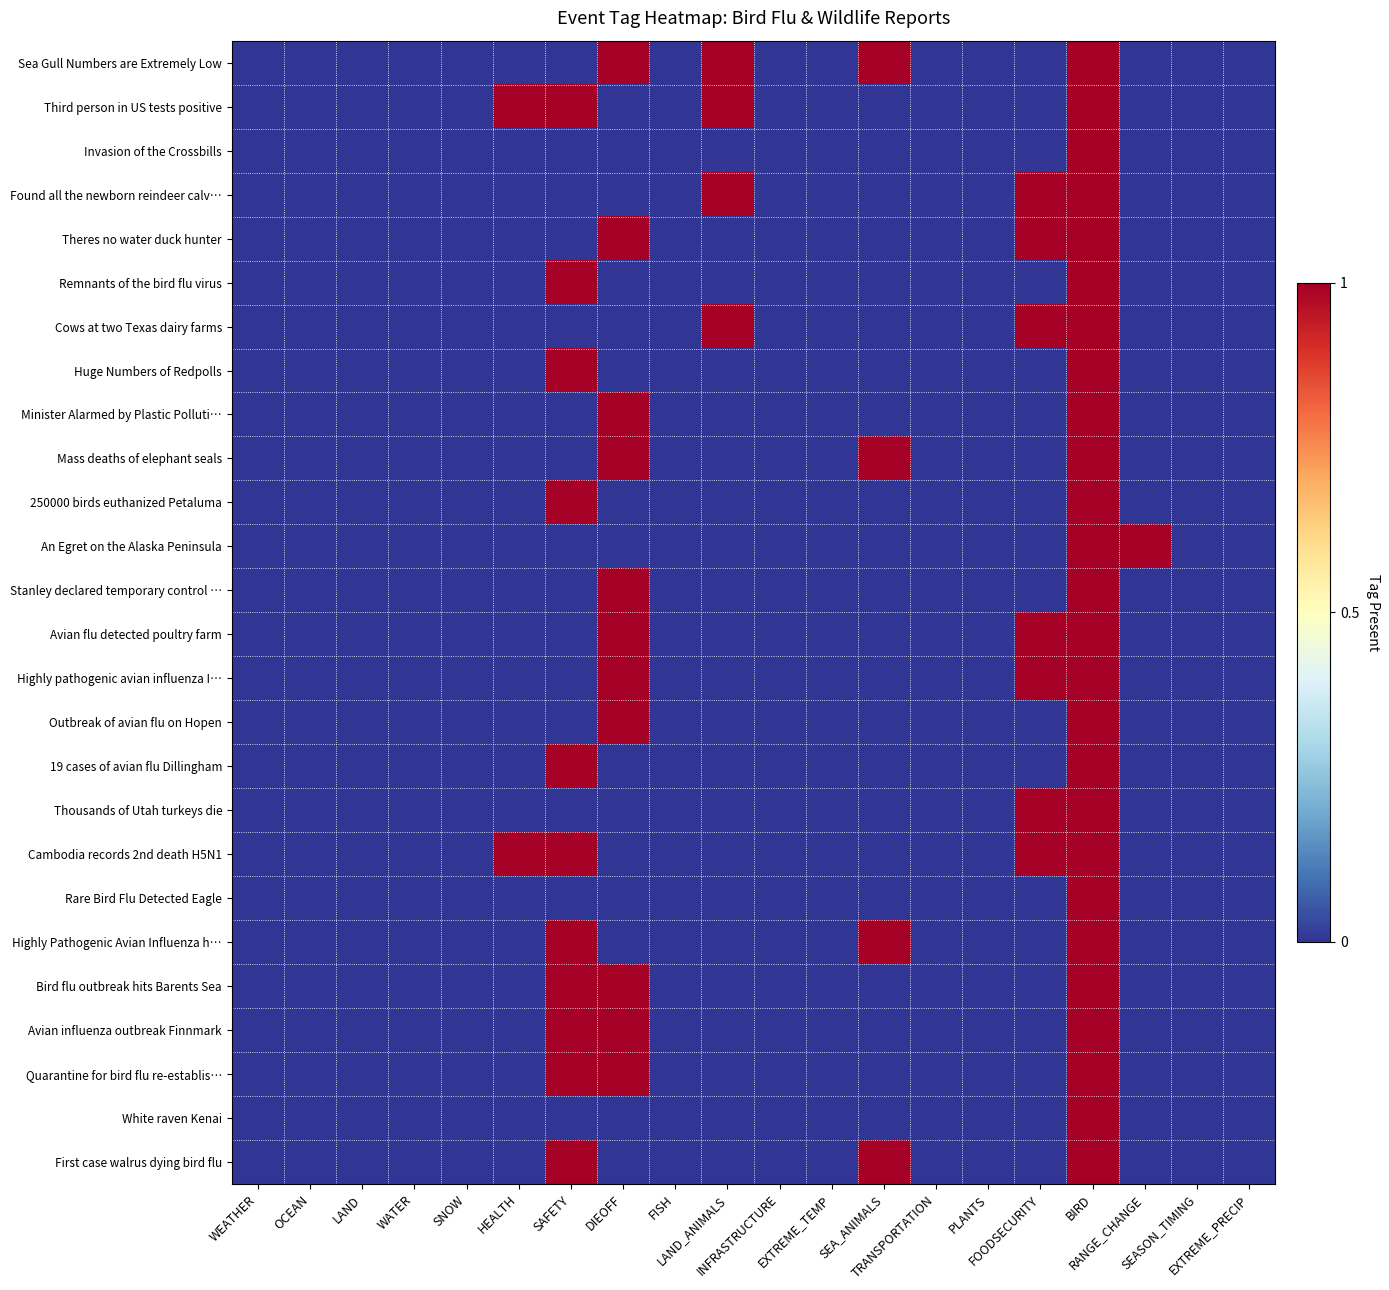

Reading left to right, list all the values displayed in this chart.

Sea Gull Numbers are Extremely Low: WEATHER=0	OCEAN=0	LAND=0	WATER=0	SNOW=0	HEALTH=0	SAFETY=0	DIEOFF=1	FISH=0	LAND_ANIMALS=1	INFRASTRUCTURE=0	EXTREME_TEMP=0	SEA_ANIMALS=1	TRANSPORTATION=0	PLANTS=0	FOODSECURITY=0	BIRD=1	RANGE_CHANGE=0	SEASON_TIMING=0	EXTREME_PRECIP=0
Third person in US tests positive: WEATHER=0	OCEAN=0	LAND=0	WATER=0	SNOW=0	HEALTH=1	SAFETY=1	DIEOFF=0	FISH=0	LAND_ANIMALS=1	INFRASTRUCTURE=0	EXTREME_TEMP=0	SEA_ANIMALS=0	TRANSPORTATION=0	PLANTS=0	FOODSECURITY=0	BIRD=1	RANGE_CHANGE=0	SEASON_TIMING=0	EXTREME_PRECIP=0
Invasion of the Crossbills: WEATHER=0	OCEAN=0	LAND=0	WATER=0	SNOW=0	HEALTH=0	SAFETY=0	DIEOFF=0	FISH=0	LAND_ANIMALS=0	INFRASTRUCTURE=0	EXTREME_TEMP=0	SEA_ANIMALS=0	TRANSPORTATION=0	PLANTS=0	FOODSECURITY=0	BIRD=1	RANGE_CHANGE=0	SEASON_TIMING=0	EXTREME_PRECIP=0
Found all the newborn reindeer calv…: WEATHER=0	OCEAN=0	LAND=0	WATER=0	SNOW=0	HEALTH=0	SAFETY=0	DIEOFF=0	FISH=0	LAND_ANIMALS=1	INFRASTRUCTURE=0	EXTREME_TEMP=0	SEA_ANIMALS=0	TRANSPORTATION=0	PLANTS=0	FOODSECURITY=1	BIRD=1	RANGE_CHANGE=0	SEASON_TIMING=0	EXTREME_PRECIP=0
Theres no water duck hunter: WEATHER=0	OCEAN=0	LAND=0	WATER=0	SNOW=0	HEALTH=0	SAFETY=0	DIEOFF=1	FISH=0	LAND_ANIMALS=0	INFRASTRUCTURE=0	EXTREME_TEMP=0	SEA_ANIMALS=0	TRANSPORTATION=0	PLANTS=0	FOODSECURITY=1	BIRD=1	RANGE_CHANGE=0	SEASON_TIMING=0	EXTREME_PRECIP=0
Remnants of the bird flu virus: WEATHER=0	OCEAN=0	LAND=0	WATER=0	SNOW=0	HEALTH=0	SAFETY=1	DIEOFF=0	FISH=0	LAND_ANIMALS=0	INFRASTRUCTURE=0	EXTREME_TEMP=0	SEA_ANIMALS=0	TRANSPORTATION=0	PLANTS=0	FOODSECURITY=0	BIRD=1	RANGE_CHANGE=0	SEASON_TIMING=0	EXTREME_PRECIP=0
Cows at two Texas dairy farms: WEATHER=0	OCEAN=0	LAND=0	WATER=0	SNOW=0	HEALTH=0	SAFETY=0	DIEOFF=0	FISH=0	LAND_ANIMALS=1	INFRASTRUCTURE=0	EXTREME_TEMP=0	SEA_ANIMALS=0	TRANSPORTATION=0	PLANTS=0	FOODSECURITY=1	BIRD=1	RANGE_CHANGE=0	SEASON_TIMING=0	EXTREME_PRECIP=0
Huge Numbers of Redpolls: WEATHER=0	OCEAN=0	LAND=0	WATER=0	SNOW=0	HEALTH=0	SAFETY=1	DIEOFF=0	FISH=0	LAND_ANIMALS=0	INFRASTRUCTURE=0	EXTREME_TEMP=0	SEA_ANIMALS=0	TRANSPORTATION=0	PLANTS=0	FOODSECURITY=0	BIRD=1	RANGE_CHANGE=0	SEASON_TIMING=0	EXTREME_PRECIP=0
Minister Alarmed by Plastic Polluti…: WEATHER=0	OCEAN=0	LAND=0	WATER=0	SNOW=0	HEALTH=0	SAFETY=0	DIEOFF=1	FISH=0	LAND_ANIMALS=0	INFRASTRUCTURE=0	EXTREME_TEMP=0	SEA_ANIMALS=0	TRANSPORTATION=0	PLANTS=0	FOODSECURITY=0	BIRD=1	RANGE_CHANGE=0	SEASON_TIMING=0	EXTREME_PRECIP=0
Mass deaths of elephant seals: WEATHER=0	OCEAN=0	LAND=0	WATER=0	SNOW=0	HEALTH=0	SAFETY=0	DIEOFF=1	FISH=0	LAND_ANIMALS=0	INFRASTRUCTURE=0	EXTREME_TEMP=0	SEA_ANIMALS=1	TRANSPORTATION=0	PLANTS=0	FOODSECURITY=0	BIRD=1	RANGE_CHANGE=0	SEASON_TIMING=0	EXTREME_PRECIP=0
250000 birds euthanized Petaluma: WEATHER=0	OCEAN=0	LAND=0	WATER=0	SNOW=0	HEALTH=0	SAFETY=1	DIEOFF=0	FISH=0	LAND_ANIMALS=0	INFRASTRUCTURE=0	EXTREME_TEMP=0	SEA_ANIMALS=0	TRANSPORTATION=0	PLANTS=0	FOODSECURITY=0	BIRD=1	RANGE_CHANGE=0	SEASON_TIMING=0	EXTREME_PRECIP=0
An Egret on the Alaska Peninsula: WEATHER=0	OCEAN=0	LAND=0	WATER=0	SNOW=0	HEALTH=0	SAFETY=0	DIEOFF=0	FISH=0	LAND_ANIMALS=0	INFRASTRUCTURE=0	EXTREME_TEMP=0	SEA_ANIMALS=0	TRANSPORTATION=0	PLANTS=0	FOODSECURITY=0	BIRD=1	RANGE_CHANGE=1	SEASON_TIMING=0	EXTREME_PRECIP=0
Stanley declared temporary control …: WEATHER=0	OCEAN=0	LAND=0	WATER=0	SNOW=0	HEALTH=0	SAFETY=0	DIEOFF=1	FISH=0	LAND_ANIMALS=0	INFRASTRUCTURE=0	EXTREME_TEMP=0	SEA_ANIMALS=0	TRANSPORTATION=0	PLANTS=0	FOODSECURITY=0	BIRD=1	RANGE_CHANGE=0	SEASON_TIMING=0	EXTREME_PRECIP=0
Avian flu detected poultry farm: WEATHER=0	OCEAN=0	LAND=0	WATER=0	SNOW=0	HEALTH=0	SAFETY=0	DIEOFF=1	FISH=0	LAND_ANIMALS=0	INFRASTRUCTURE=0	EXTREME_TEMP=0	SEA_ANIMALS=0	TRANSPORTATION=0	PLANTS=0	FOODSECURITY=1	BIRD=1	RANGE_CHANGE=0	SEASON_TIMING=0	EXTREME_PRECIP=0
Highly pathogenic avian influenza I…: WEATHER=0	OCEAN=0	LAND=0	WATER=0	SNOW=0	HEALTH=0	SAFETY=0	DIEOFF=1	FISH=0	LAND_ANIMALS=0	INFRASTRUCTURE=0	EXTREME_TEMP=0	SEA_ANIMALS=0	TRANSPORTATION=0	PLANTS=0	FOODSECURITY=1	BIRD=1	RANGE_CHANGE=0	SEASON_TIMING=0	EXTREME_PRECIP=0
Outbreak of avian flu on Hopen: WEATHER=0	OCEAN=0	LAND=0	WATER=0	SNOW=0	HEALTH=0	SAFETY=0	DIEOFF=1	FISH=0	LAND_ANIMALS=0	INFRASTRUCTURE=0	EXTREME_TEMP=0	SEA_ANIMALS=0	TRANSPORTATION=0	PLANTS=0	FOODSECURITY=0	BIRD=1	RANGE_CHANGE=0	SEASON_TIMING=0	EXTREME_PRECIP=0
19 cases of avian flu Dillingham: WEATHER=0	OCEAN=0	LAND=0	WATER=0	SNOW=0	HEALTH=0	SAFETY=1	DIEOFF=0	FISH=0	LAND_ANIMALS=0	INFRASTRUCTURE=0	EXTREME_TEMP=0	SEA_ANIMALS=0	TRANSPORTATION=0	PLANTS=0	FOODSECURITY=0	BIRD=1	RANGE_CHANGE=0	SEASON_TIMING=0	EXTREME_PRECIP=0
Thousands of Utah turkeys die: WEATHER=0	OCEAN=0	LAND=0	WATER=0	SNOW=0	HEALTH=0	SAFETY=0	DIEOFF=0	FISH=0	LAND_ANIMALS=0	INFRASTRUCTURE=0	EXTREME_TEMP=0	SEA_ANIMALS=0	TRANSPORTATION=0	PLANTS=0	FOODSECURITY=1	BIRD=1	RANGE_CHANGE=0	SEASON_TIMING=0	EXTREME_PRECIP=0
Cambodia records 2nd death H5N1: WEATHER=0	OCEAN=0	LAND=0	WATER=0	SNOW=0	HEALTH=1	SAFETY=1	DIEOFF=0	FISH=0	LAND_ANIMALS=0	INFRASTRUCTURE=0	EXTREME_TEMP=0	SEA_ANIMALS=0	TRANSPORTATION=0	PLANTS=0	FOODSECURITY=1	BIRD=1	RANGE_CHANGE=0	SEASON_TIMING=0	EXTREME_PRECIP=0
Rare Bird Flu Detected Eagle: WEATHER=0	OCEAN=0	LAND=0	WATER=0	SNOW=0	HEALTH=0	SAFETY=0	DIEOFF=0	FISH=0	LAND_ANIMALS=0	INFRASTRUCTURE=0	EXTREME_TEMP=0	SEA_ANIMALS=0	TRANSPORTATION=0	PLANTS=0	FOODSECURITY=0	BIRD=1	RANGE_CHANGE=0	SEASON_TIMING=0	EXTREME_PRECIP=0
Highly Pathogenic Avian Influenza h…: WEATHER=0	OCEAN=0	LAND=0	WATER=0	SNOW=0	HEALTH=0	SAFETY=1	DIEOFF=0	FISH=0	LAND_ANIMALS=0	INFRASTRUCTURE=0	EXTREME_TEMP=0	SEA_ANIMALS=1	TRANSPORTATION=0	PLANTS=0	FOODSECURITY=0	BIRD=1	RANGE_CHANGE=0	SEASON_TIMING=0	EXTREME_PRECIP=0
Bird flu outbreak hits Barents Sea: WEATHER=0	OCEAN=0	LAND=0	WATER=0	SNOW=0	HEALTH=0	SAFETY=1	DIEOFF=1	FISH=0	LAND_ANIMALS=0	INFRASTRUCTURE=0	EXTREME_TEMP=0	SEA_ANIMALS=0	TRANSPORTATION=0	PLANTS=0	FOODSECURITY=0	BIRD=1	RANGE_CHANGE=0	SEASON_TIMING=0	EXTREME_PRECIP=0
Avian influenza outbreak Finnmark: WEATHER=0	OCEAN=0	LAND=0	WATER=0	SNOW=0	HEALTH=0	SAFETY=1	DIEOFF=1	FISH=0	LAND_ANIMALS=0	INFRASTRUCTURE=0	EXTREME_TEMP=0	SEA_ANIMALS=0	TRANSPORTATION=0	PLANTS=0	FOODSECURITY=0	BIRD=1	RANGE_CHANGE=0	SEASON_TIMING=0	EXTREME_PRECIP=0
Quarantine for bird flu re-establis…: WEATHER=0	OCEAN=0	LAND=0	WATER=0	SNOW=0	HEALTH=0	SAFETY=1	DIEOFF=1	FISH=0	LAND_ANIMALS=0	INFRASTRUCTURE=0	EXTREME_TEMP=0	SEA_ANIMALS=0	TRANSPORTATION=0	PLANTS=0	FOODSECURITY=0	BIRD=1	RANGE_CHANGE=0	SEASON_TIMING=0	EXTREME_PRECIP=0
White raven Kenai: WEATHER=0	OCEAN=0	LAND=0	WATER=0	SNOW=0	HEALTH=0	SAFETY=0	DIEOFF=0	FISH=0	LAND_ANIMALS=0	INFRASTRUCTURE=0	EXTREME_TEMP=0	SEA_ANIMALS=0	TRANSPORTATION=0	PLANTS=0	FOODSECURITY=0	BIRD=1	RANGE_CHANGE=0	SEASON_TIMING=0	EXTREME_PRECIP=0
First case walrus dying bird flu: WEATHER=0	OCEAN=0	LAND=0	WATER=0	SNOW=0	HEALTH=0	SAFETY=1	DIEOFF=0	FISH=0	LAND_ANIMALS=0	INFRASTRUCTURE=0	EXTREME_TEMP=0	SEA_ANIMALS=1	TRANSPORTATION=0	PLANTS=0	FOODSECURITY=0	BIRD=1	RANGE_CHANGE=0	SEASON_TIMING=0	EXTREME_PRECIP=0